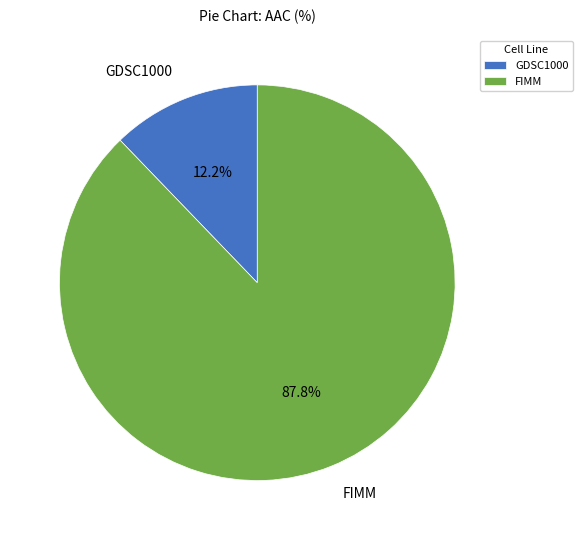

How many slices are in this pie chart?

2